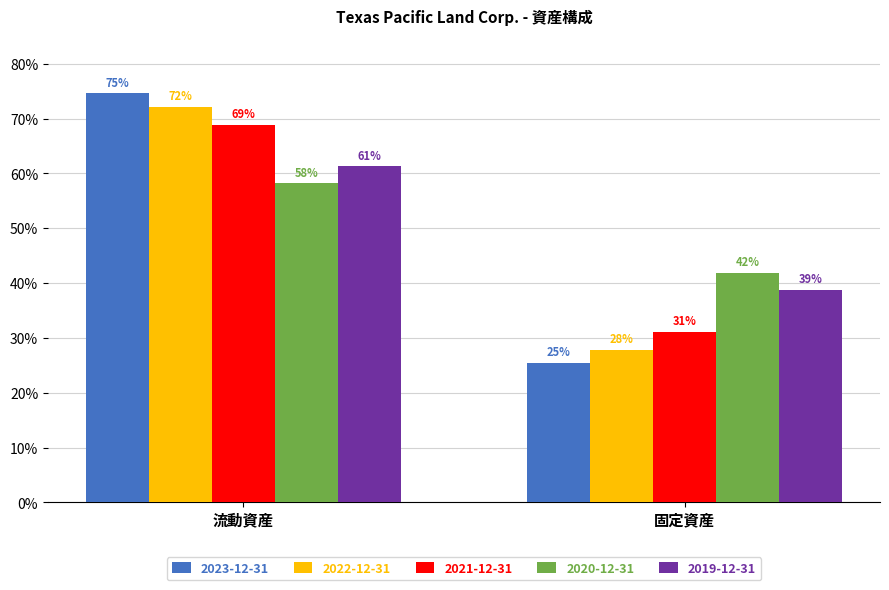

What value does the 2020-12-31 series have at 流動資産?

0.6